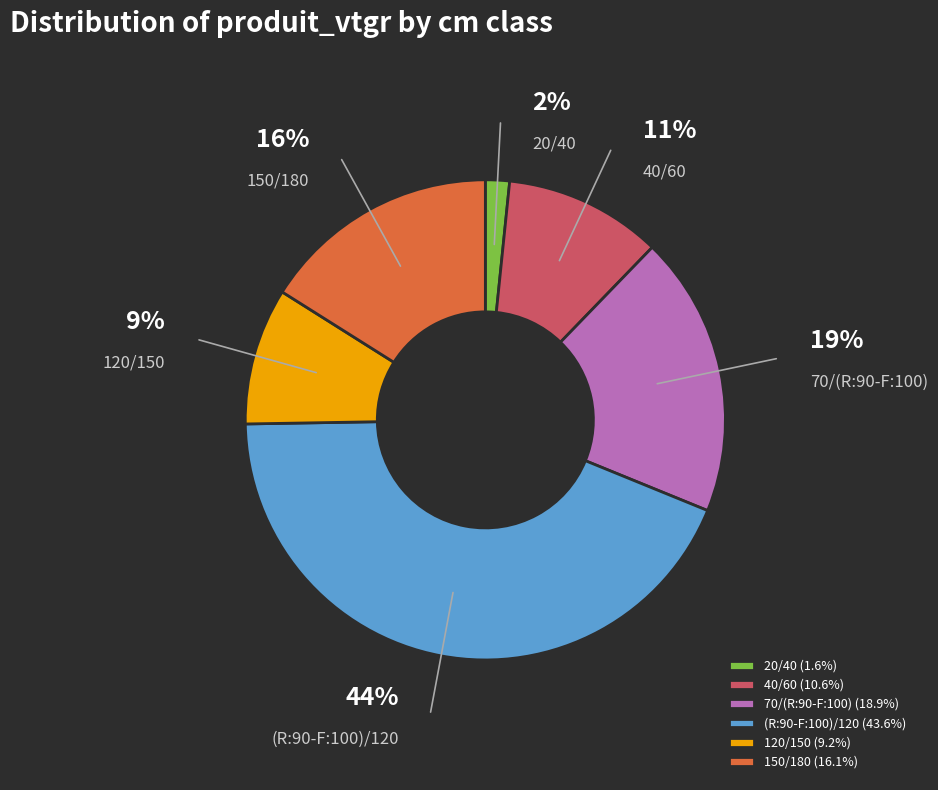

To the nearest percent, what is the average slice percentage?

17%